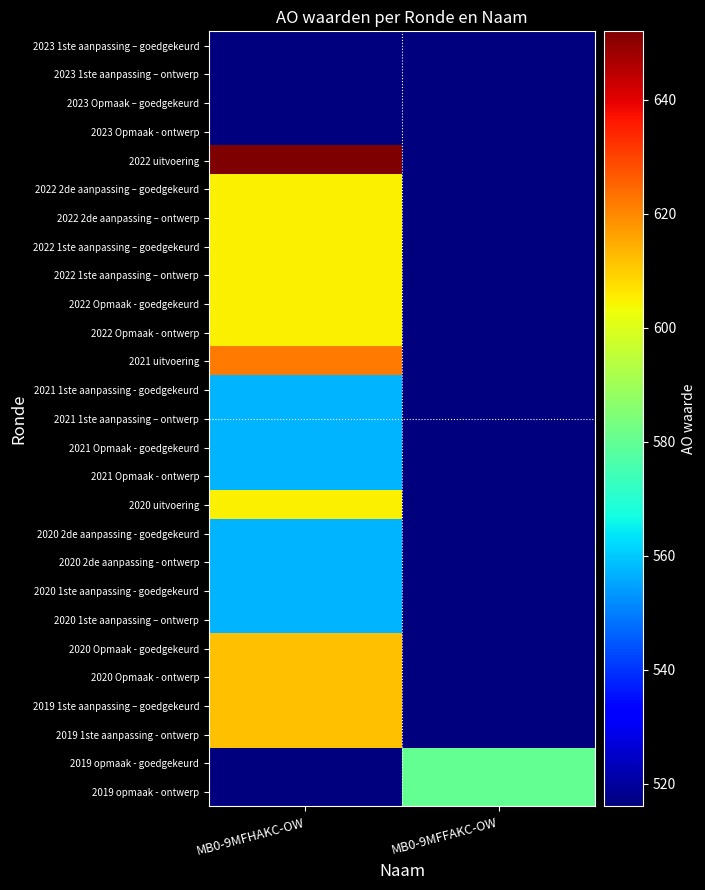

Reading left to right, what are all the values shown in this chart?

2023 1ste aanpassing – goedgekeurd: MB0-9MFHAKC-OW=516	MB0-9MFFAKC-OW=0
2023 1ste aanpassing – ontwerp: MB0-9MFHAKC-OW=516	MB0-9MFFAKC-OW=0
2023 Opmaak – goedgekeurd: MB0-9MFHAKC-OW=516	MB0-9MFFAKC-OW=0
2023 Opmaak - ontwerp: MB0-9MFHAKC-OW=516	MB0-9MFFAKC-OW=0
2022 uitvoering: MB0-9MFHAKC-OW=652	MB0-9MFFAKC-OW=0
2022 2de aanpassing – goedgekeurd: MB0-9MFHAKC-OW=605	MB0-9MFFAKC-OW=0
2022 2de aanpassing – ontwerp: MB0-9MFHAKC-OW=605	MB0-9MFFAKC-OW=0
2022 1ste aanpassing – goedgekeurd: MB0-9MFHAKC-OW=605	MB0-9MFFAKC-OW=0
2022 1ste aanpassing – ontwerp: MB0-9MFHAKC-OW=605	MB0-9MFFAKC-OW=0
2022 Opmaak - goedgekeurd: MB0-9MFHAKC-OW=605	MB0-9MFFAKC-OW=0
2022 Opmaak - ontwerp: MB0-9MFHAKC-OW=605	MB0-9MFFAKC-OW=0
2021 uitvoering: MB0-9MFHAKC-OW=622	MB0-9MFFAKC-OW=0
2021 1ste aanpassing - goedgekeurd: MB0-9MFHAKC-OW=557	MB0-9MFFAKC-OW=0
2021 1ste aanpassing – ontwerp: MB0-9MFHAKC-OW=557	MB0-9MFFAKC-OW=0
2021 Opmaak - goedgekeurd: MB0-9MFHAKC-OW=557	MB0-9MFFAKC-OW=0
2021 Opmaak - ontwerp: MB0-9MFHAKC-OW=557	MB0-9MFFAKC-OW=0
2020 uitvoering: MB0-9MFHAKC-OW=605	MB0-9MFFAKC-OW=0
2020 2de aanpassing - goedgekeurd: MB0-9MFHAKC-OW=557	MB0-9MFFAKC-OW=0
2020 2de aanpassing - ontwerp: MB0-9MFHAKC-OW=557	MB0-9MFFAKC-OW=0
2020 1ste aanpassing - goedgekeurd: MB0-9MFHAKC-OW=557	MB0-9MFFAKC-OW=0
2020 1ste aanpassing – ontwerp: MB0-9MFHAKC-OW=557	MB0-9MFFAKC-OW=0
2020 Opmaak - goedgekeurd: MB0-9MFHAKC-OW=612	MB0-9MFFAKC-OW=0
2020 Opmaak - ontwerp: MB0-9MFHAKC-OW=612	MB0-9MFFAKC-OW=0
2019 1ste aanpassing – goedgekeurd: MB0-9MFHAKC-OW=612	MB0-9MFFAKC-OW=0
2019 1ste aanpassing - ontwerp: MB0-9MFHAKC-OW=612	MB0-9MFFAKC-OW=0
2019 opmaak - goedgekeurd: MB0-9MFHAKC-OW=0	MB0-9MFFAKC-OW=580
2019 opmaak - ontwerp: MB0-9MFHAKC-OW=0	MB0-9MFFAKC-OW=580